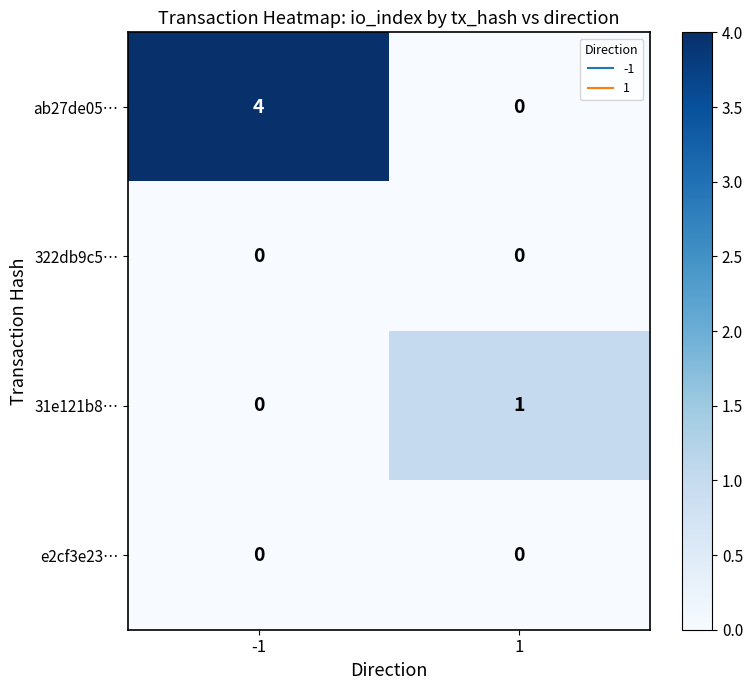

What is the greatest value displayed?

4